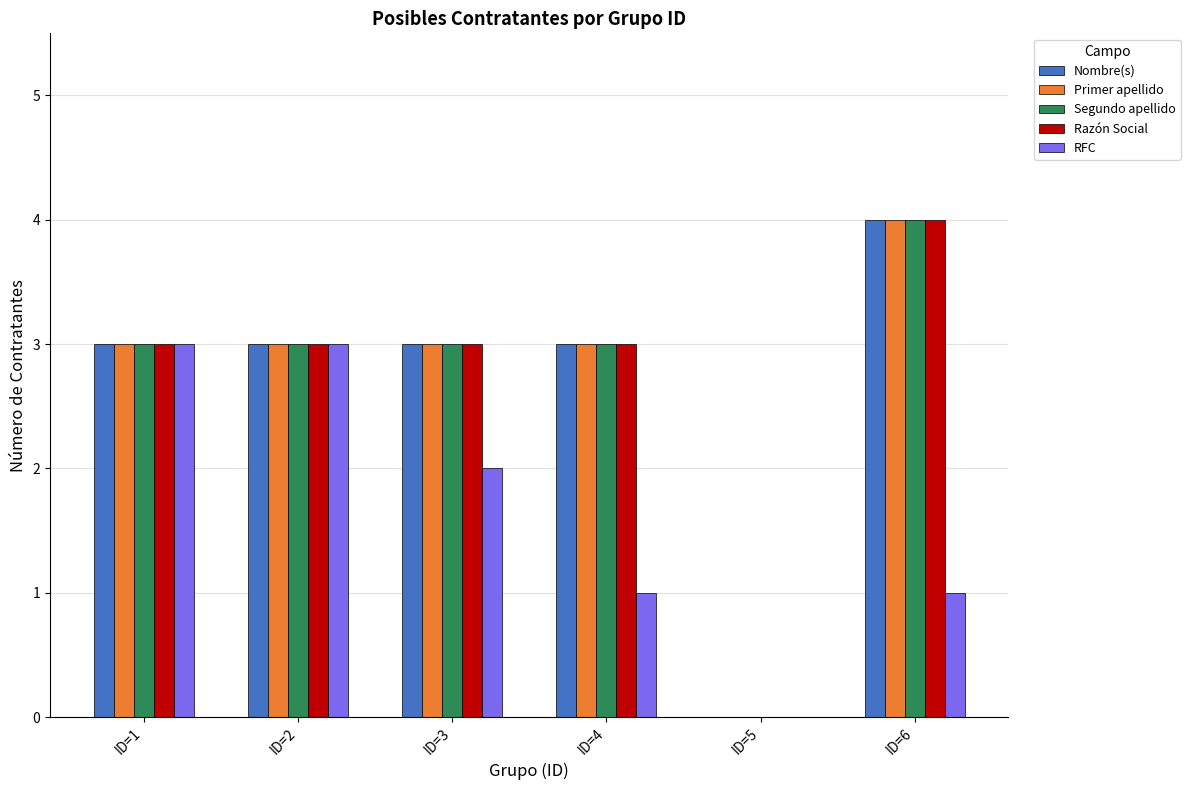

At which category is the sum across all series the highest?

ID=6